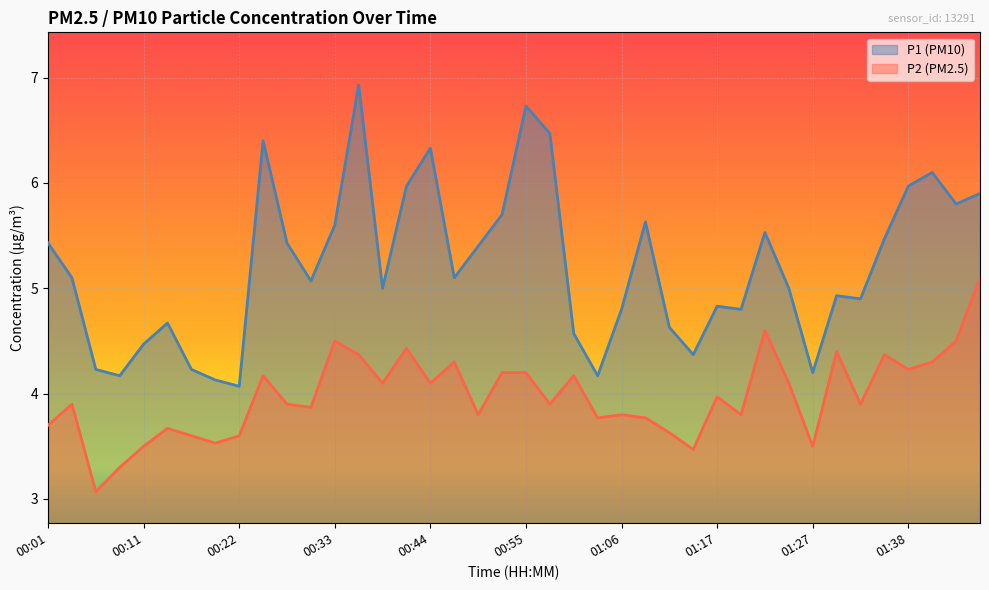

What is the label of the 19th point from the left?

00:49